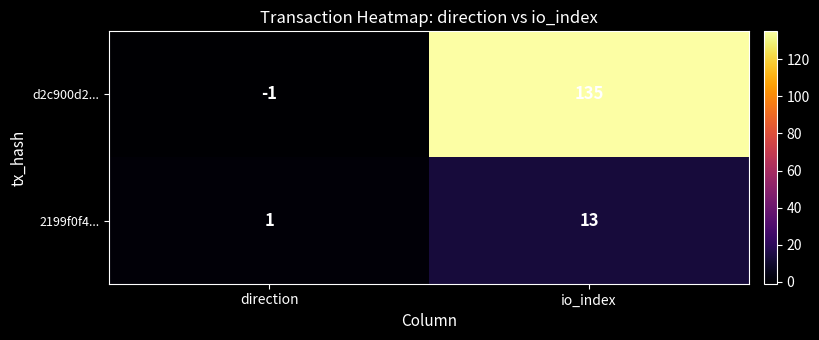

How many series are shown in this chart?

2